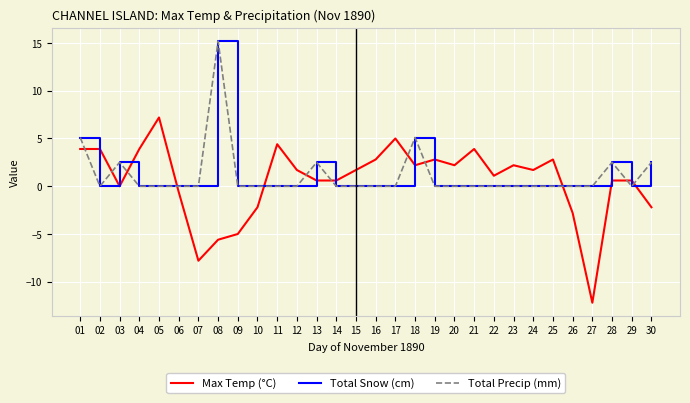

How many interior local peaks does the Total Snow (cm) series have?

5